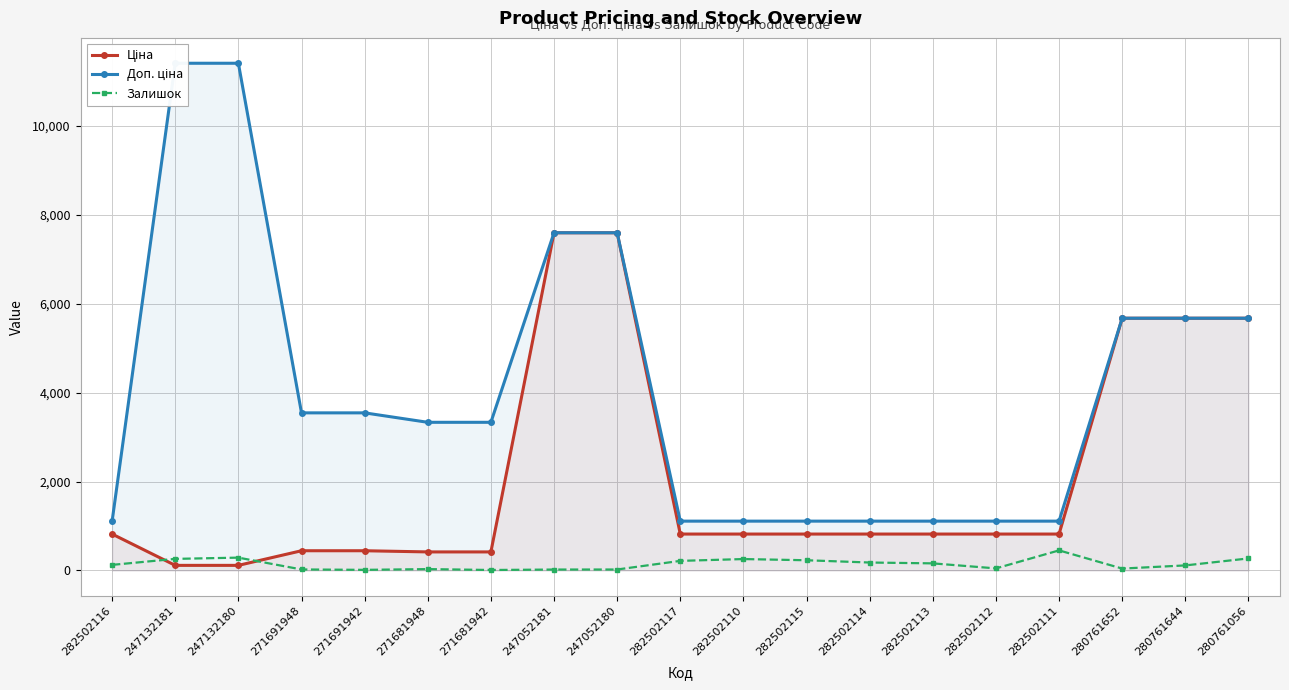

Is it true that Залишок equals 27.0 at 247052181?

False